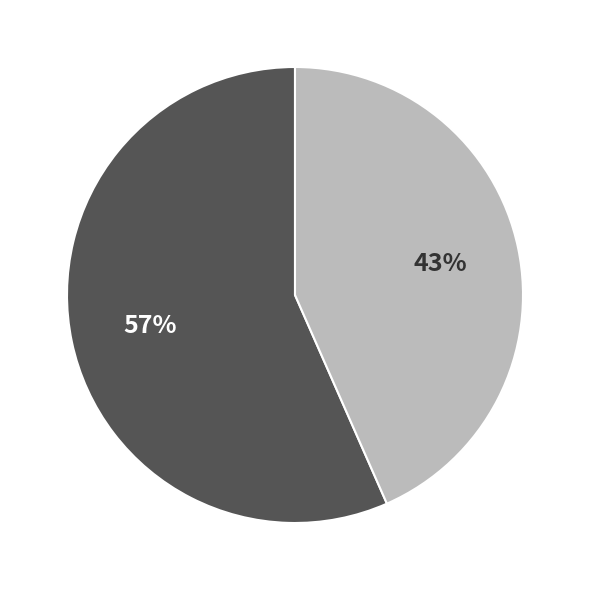

To the nearest percent, what is the average slice percentage?

50%